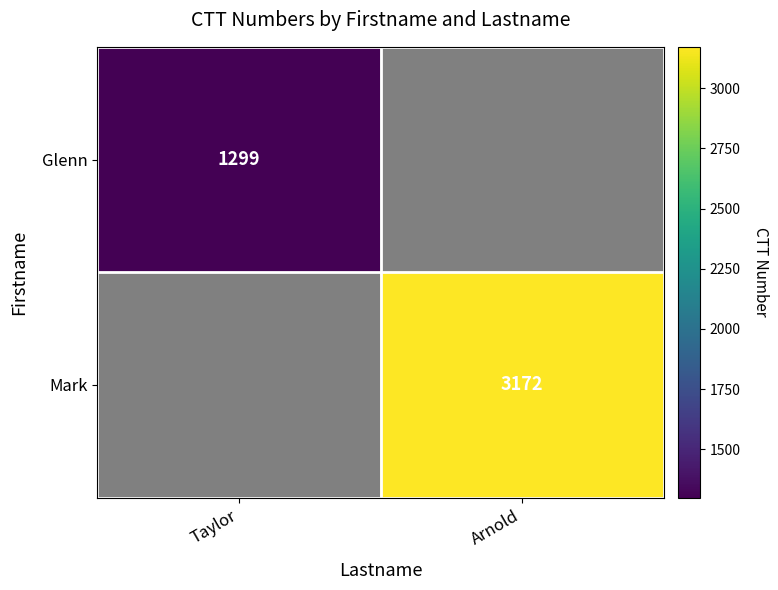

At which category does the chart reach its peak across all series?

Arnold